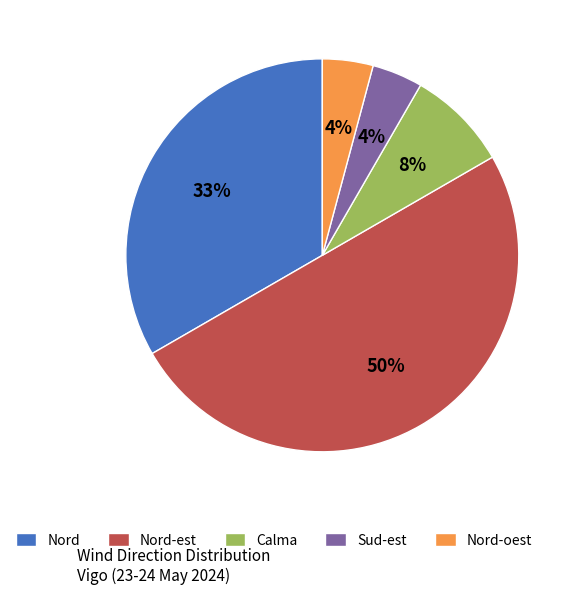

The Calma slice represents 14% of the pie. True or false?

False